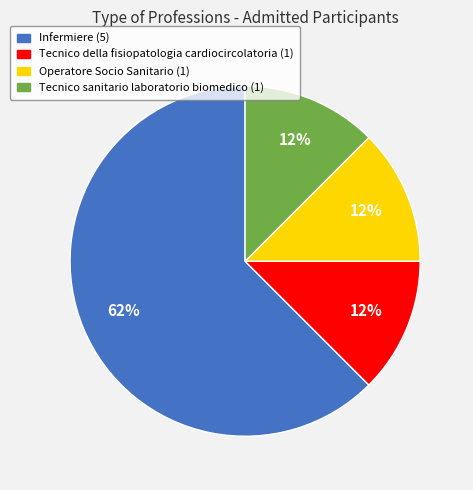

What is the ratio of the value at Tecnico sanitario laboratorio biomedico to the value at Infermiere?

0.2